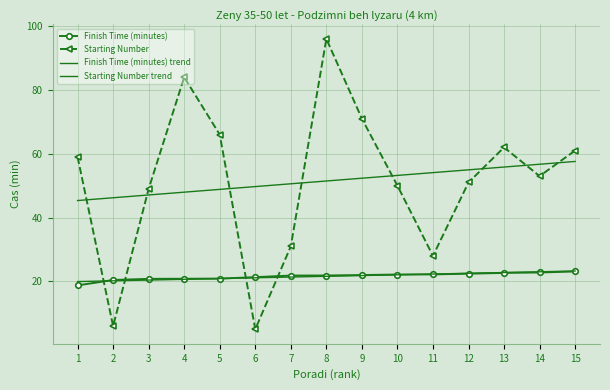

The Finish Time (minutes) trend series shows 28.7 at 3. True or false?

False